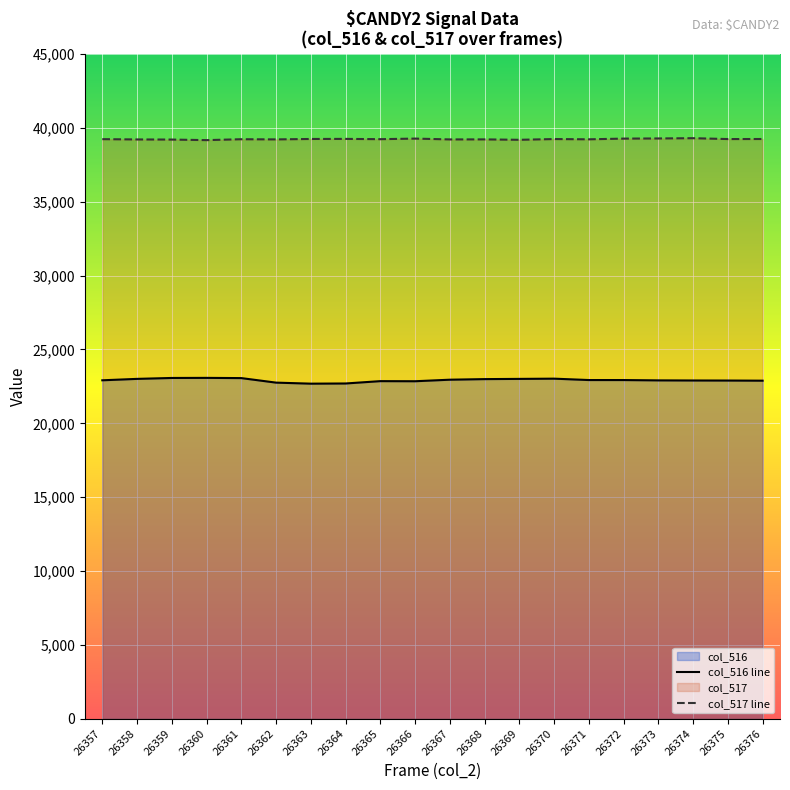

Between 26375 and 26361, which is larger?

26361